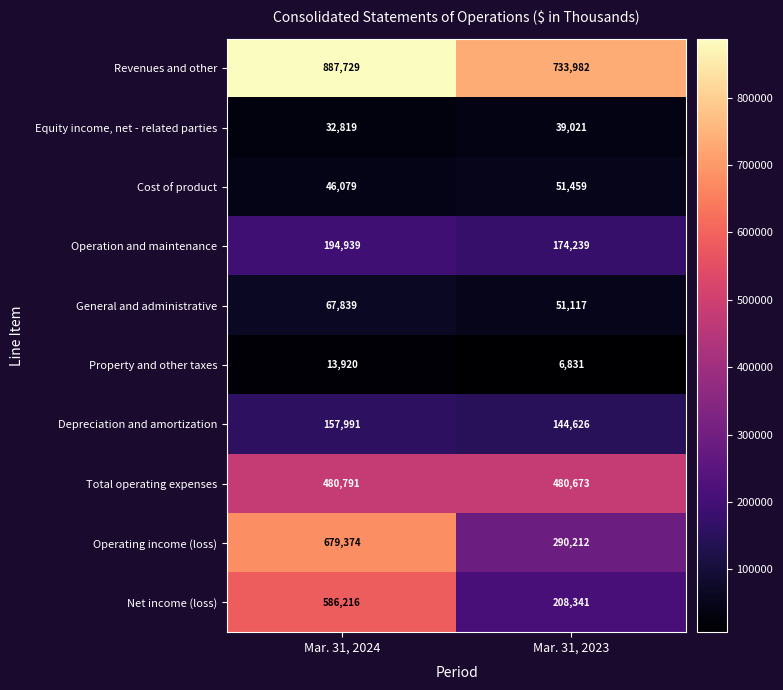

True or false: Total operating expenses has a value of 480673 at Mar. 31, 2023.

True